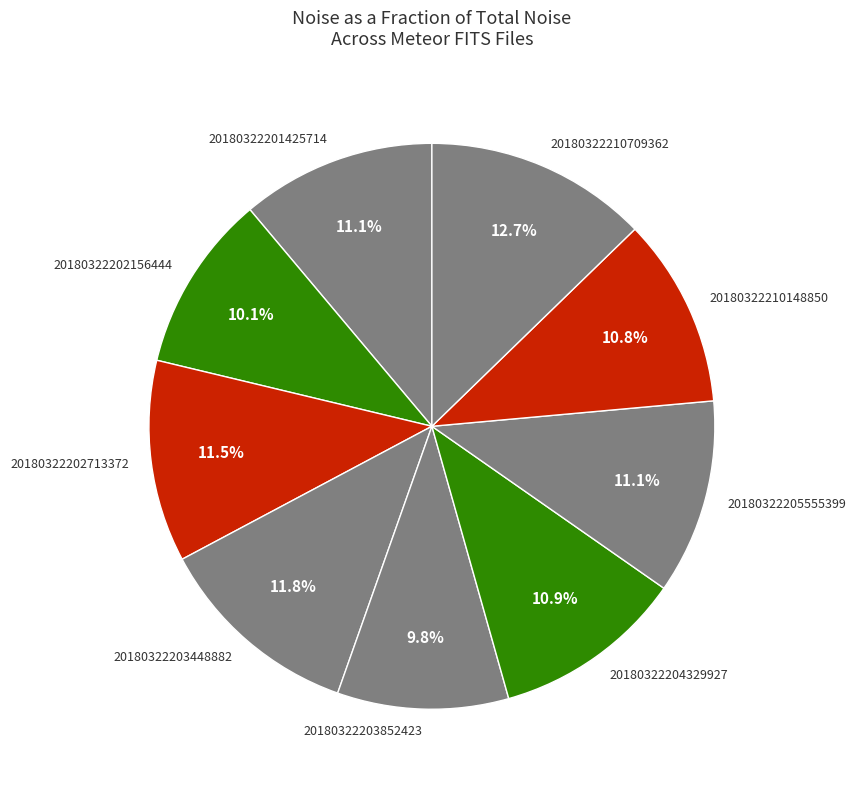

To the nearest percent, what percentage of the pie is 20180322201425714?

11%